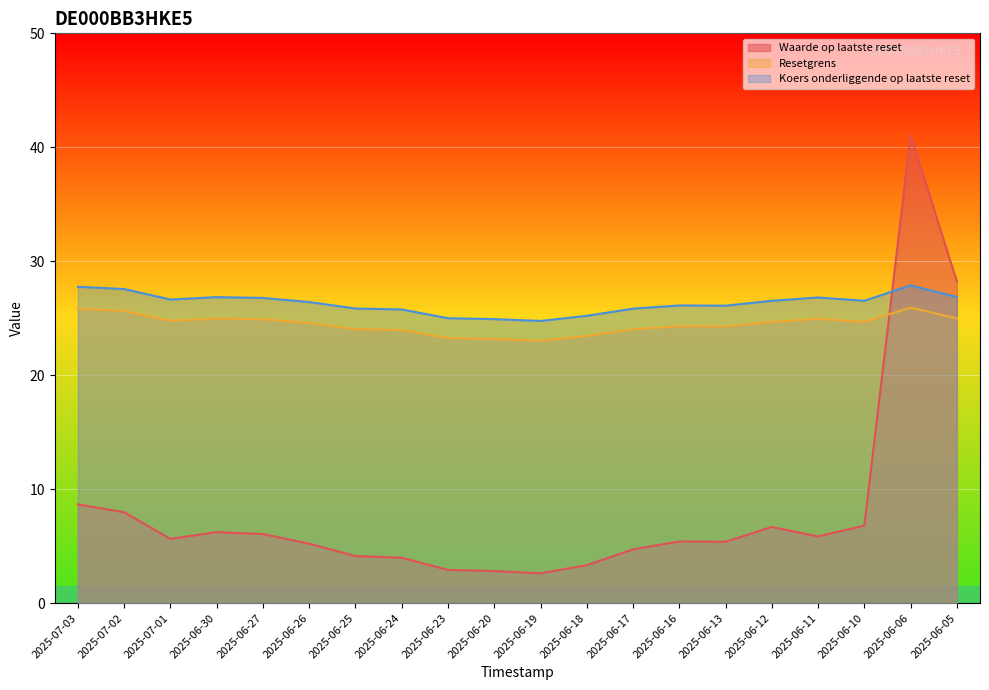

Which series has the widest spread of values?

Waarde op laatste reset